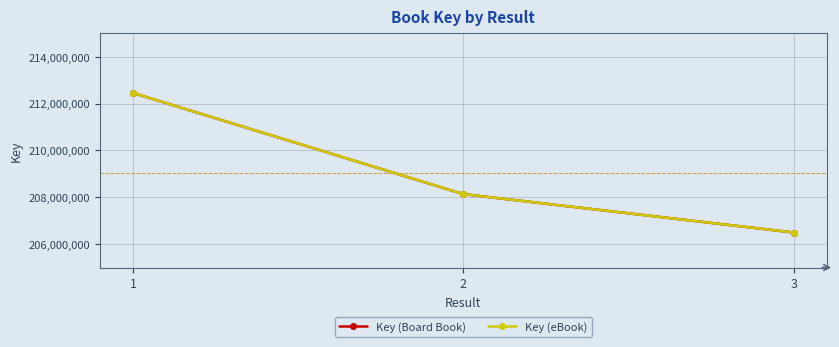

Is this an area chart (filled region under the line)?

No